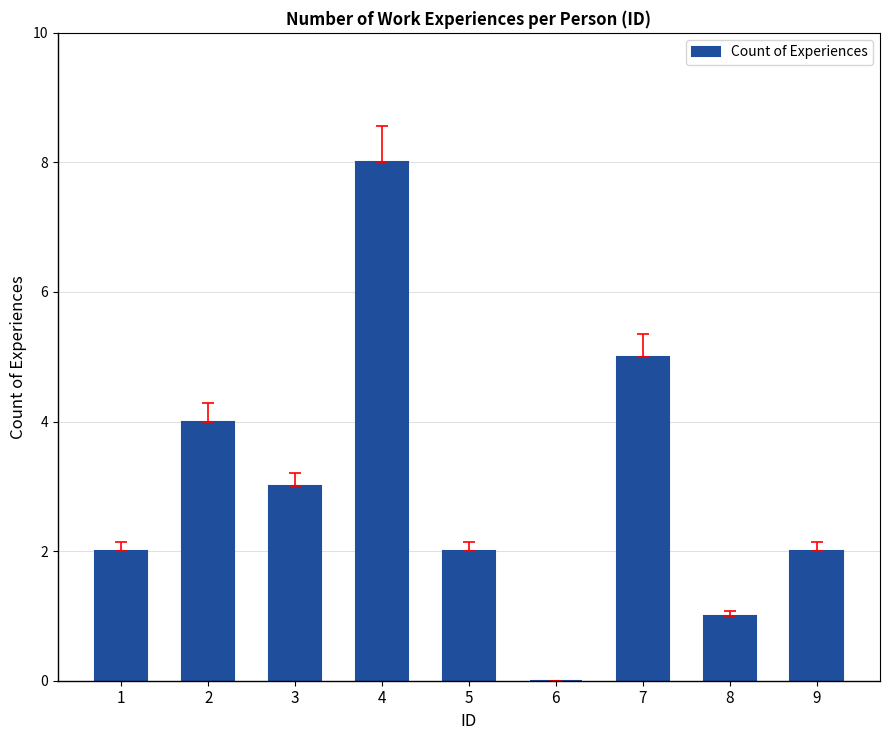

True or false: the data shows 2 at 1.

True